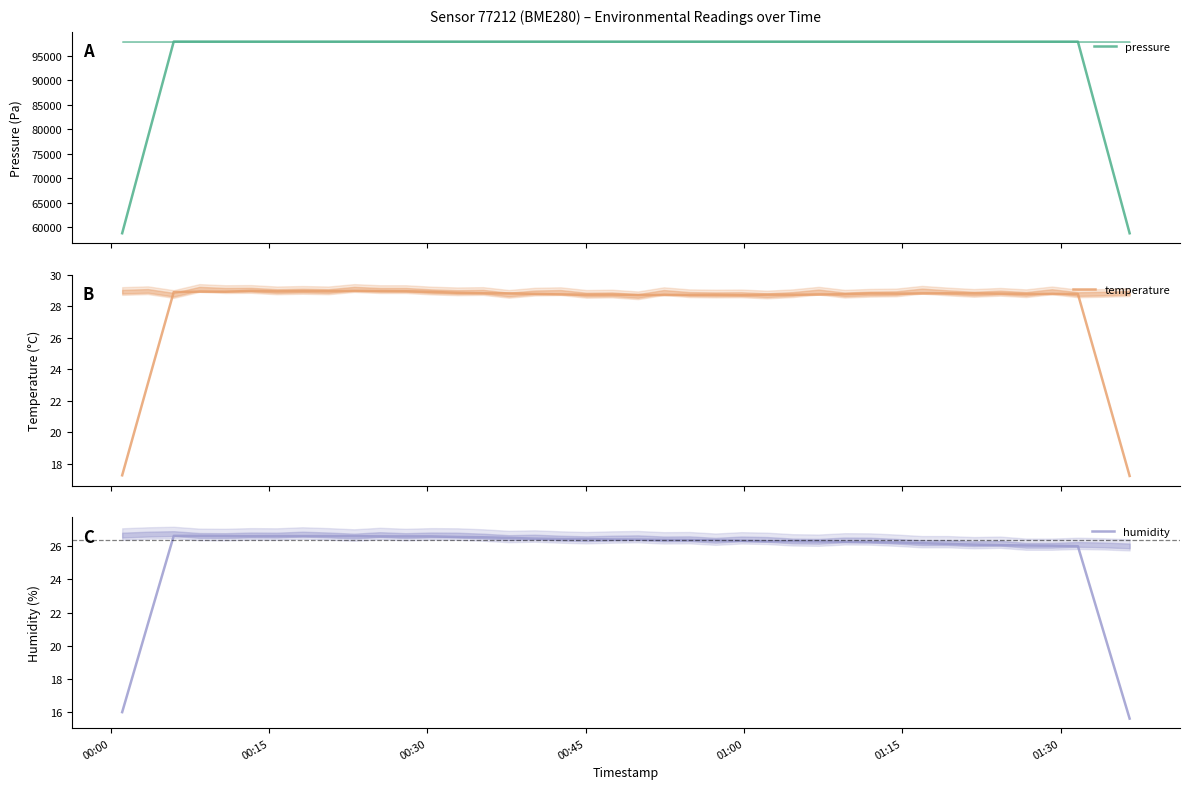

Rank the series by their maximum value, from lowest to highest.

humidity, temperature, pressure